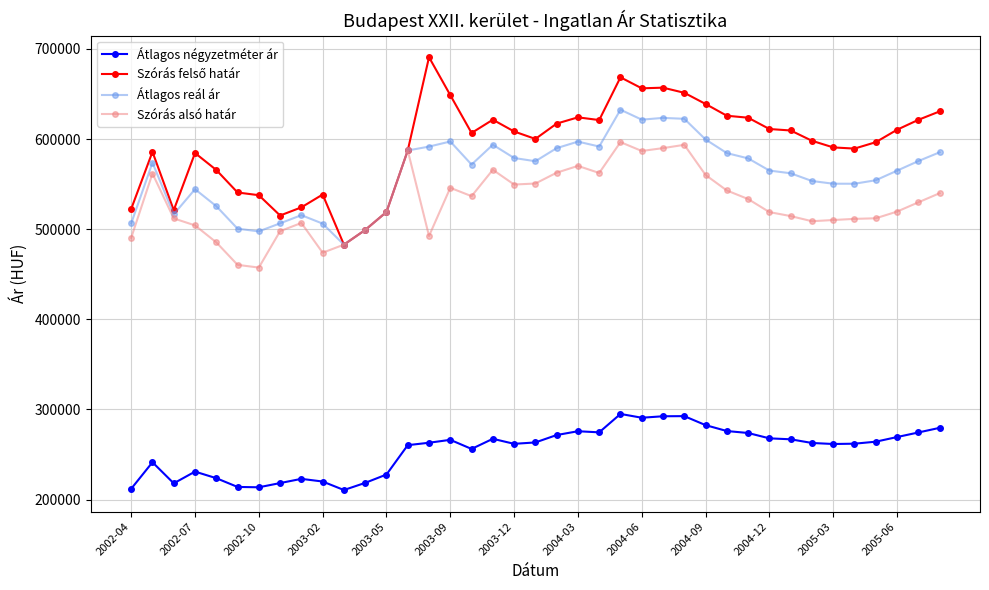

What is the difference between the maximum and second lowest values in the Szórás alsó határ series?

136192